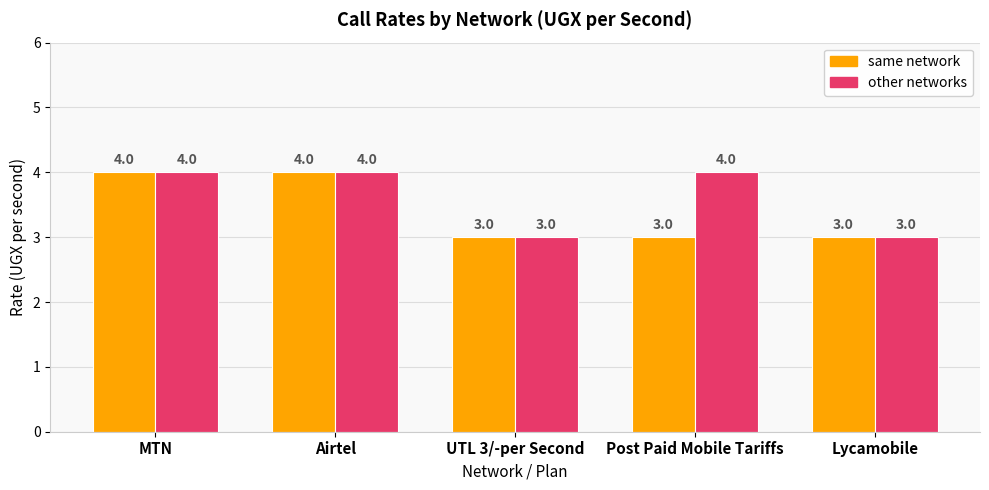

The value of same network at UTL 3/-per Second is 5. True or false?

False